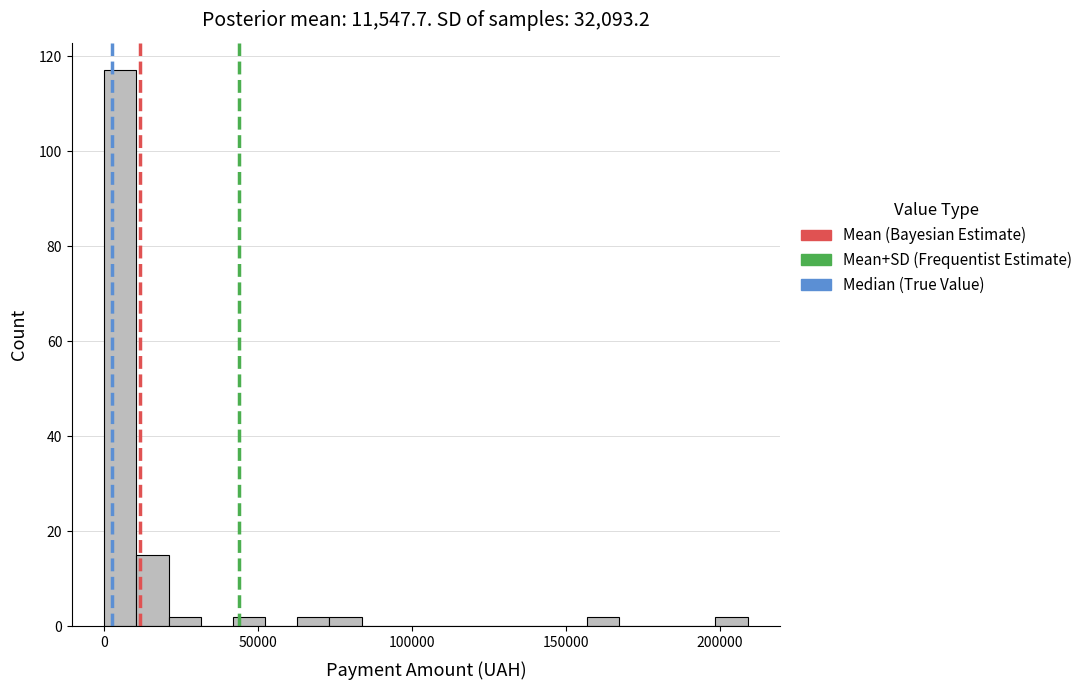

Read against the x-axis, roughly where is the centre of the tallest bar?

5000